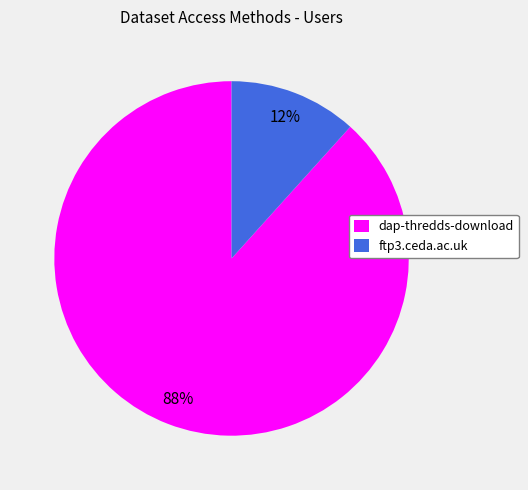

Combined, do dap-thredds-download and ftp3.ceda.ac.uk account for over 50%?

Yes